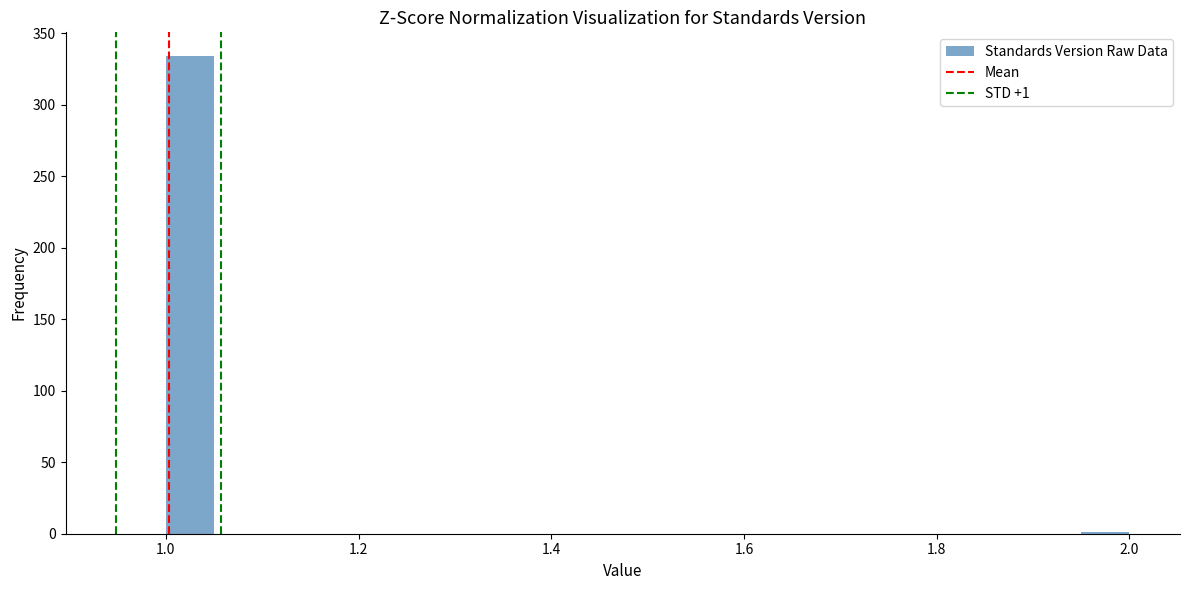

Around what value on the x-axis is the tallest bar? Give the approximate position of its centre, as read against the axis.

1.02